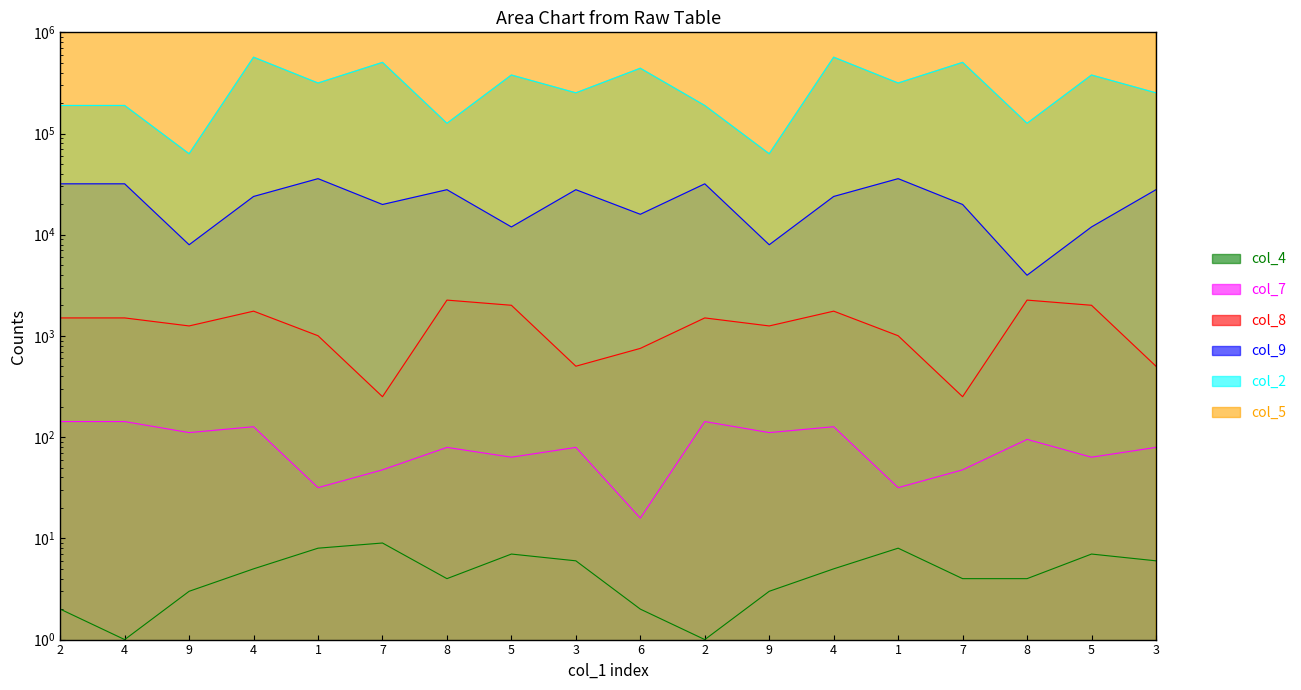

True or false: col_5 and col_8 intersect in this chart.

False